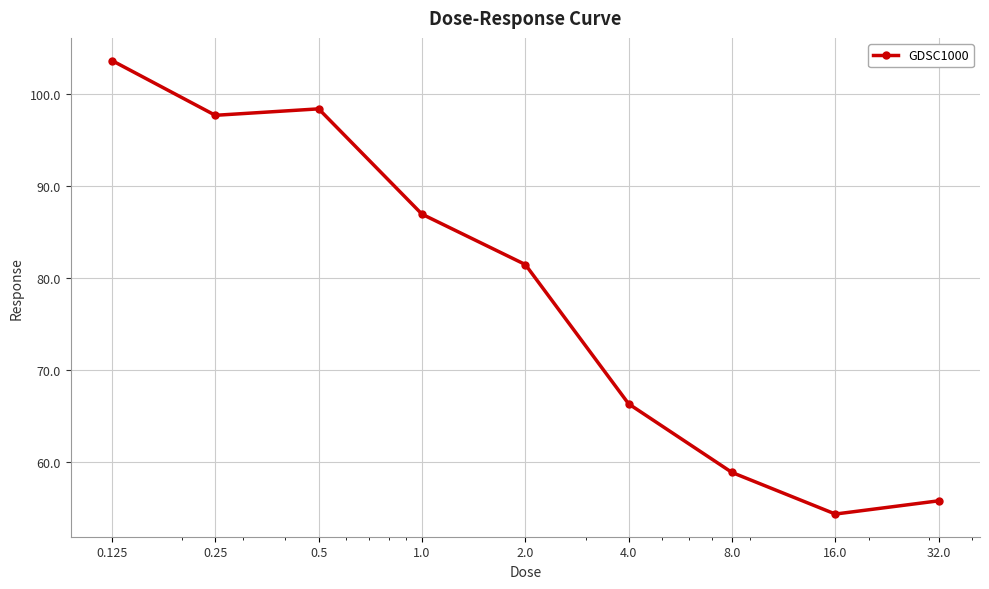

What is the maximum value shown in the chart?

103.6